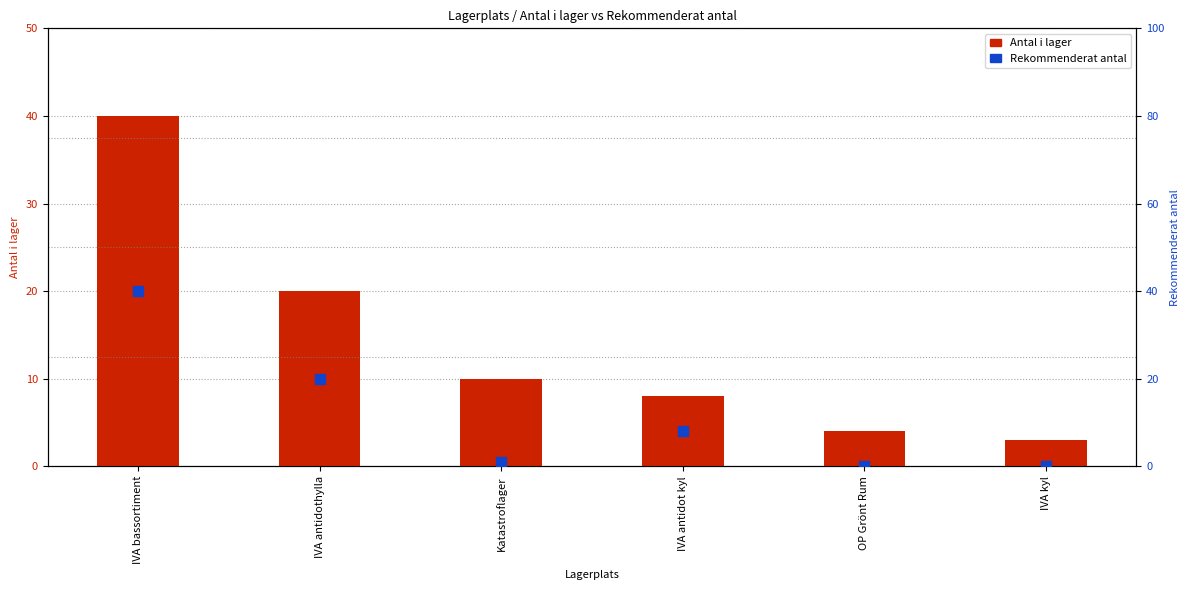

Which series has the largest total across all categories?

Antal i lager